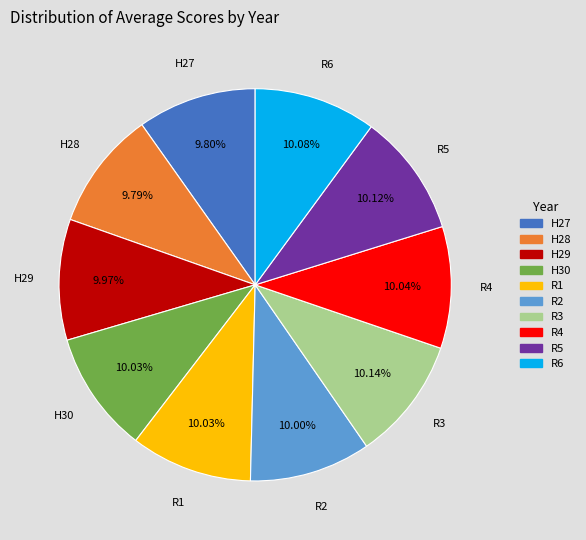

How many segments does this pie chart have?

10